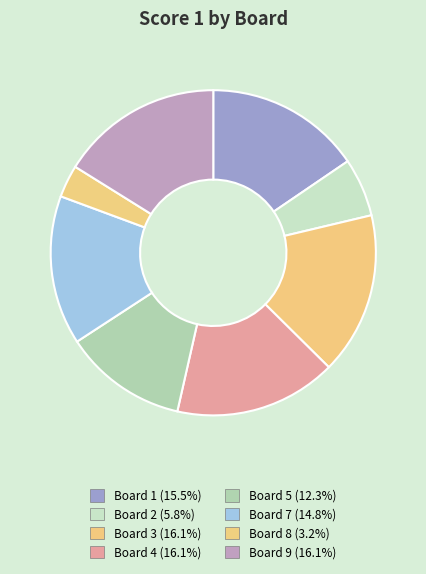

How many slices are in this pie chart?

8